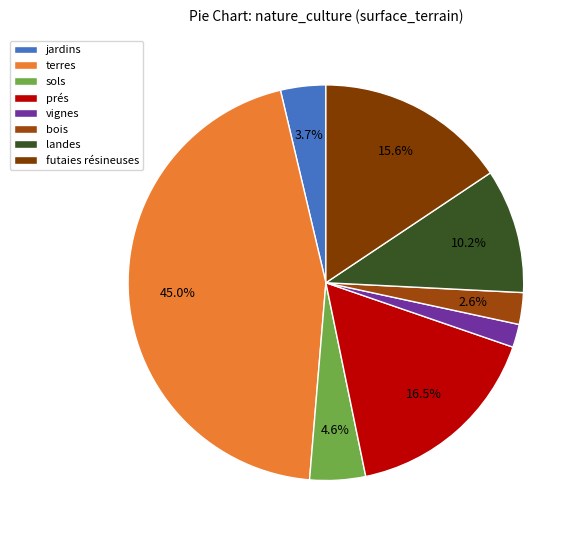

To the nearest percent, what is the difference between the largest and smallest slice percentages?

43%